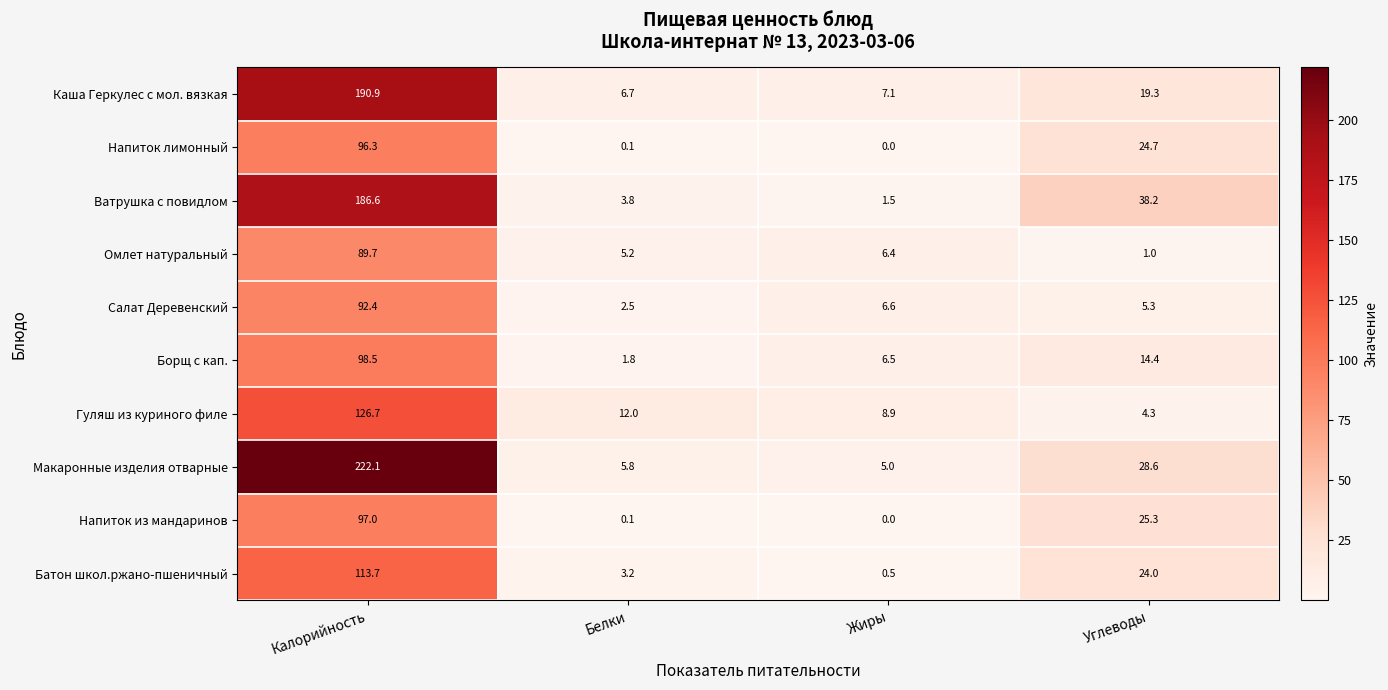

At which label does Каша Геркулес с мол. вязкая first exceed 19?

Калорийность